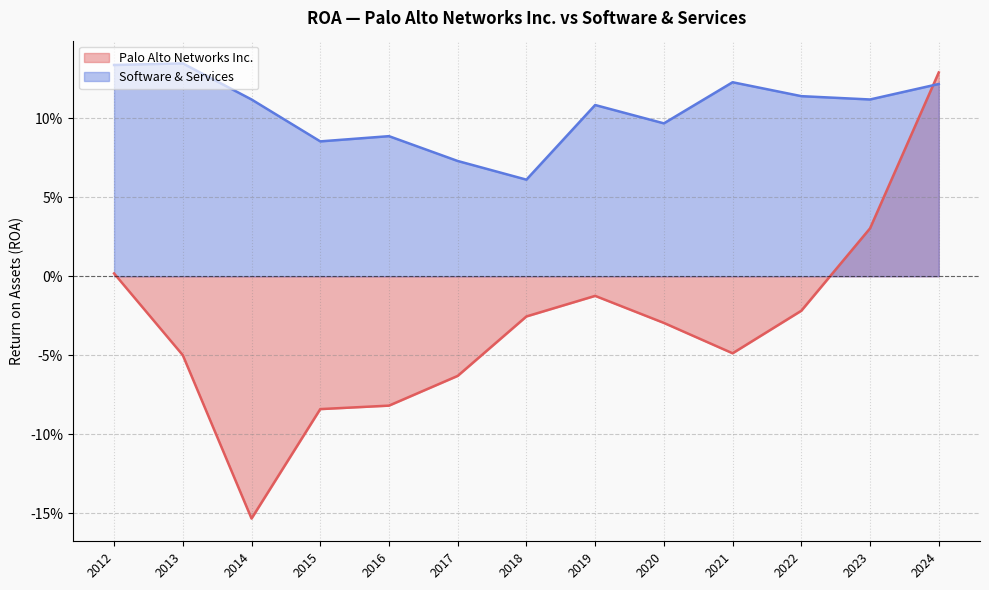

How many times do Software & Services and Palo Alto Networks Inc. cross each other?

1